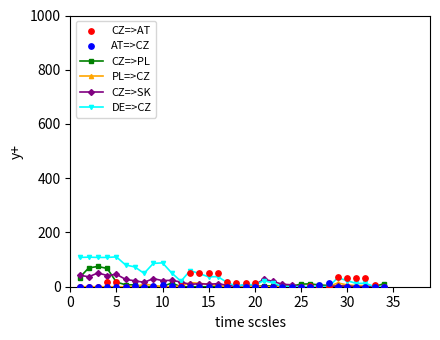

The value of CZ=>SK at 10 is 22.6. True or false?

True